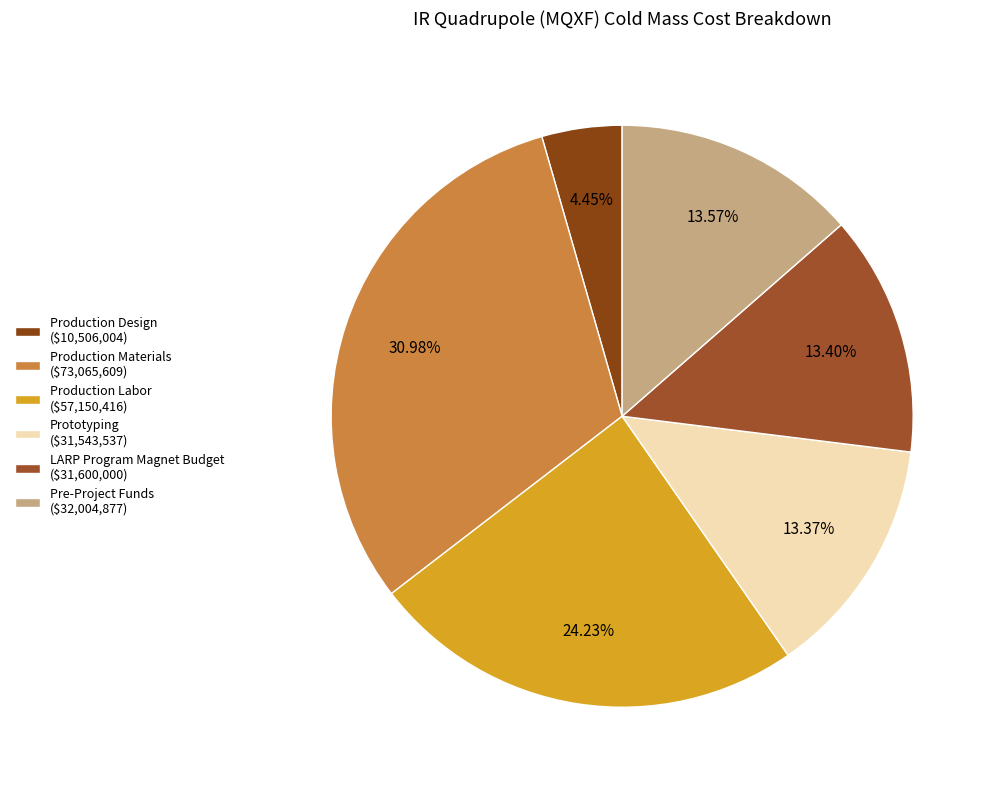

How much of the chart is everything except Pre-Project Funds?

86.4%